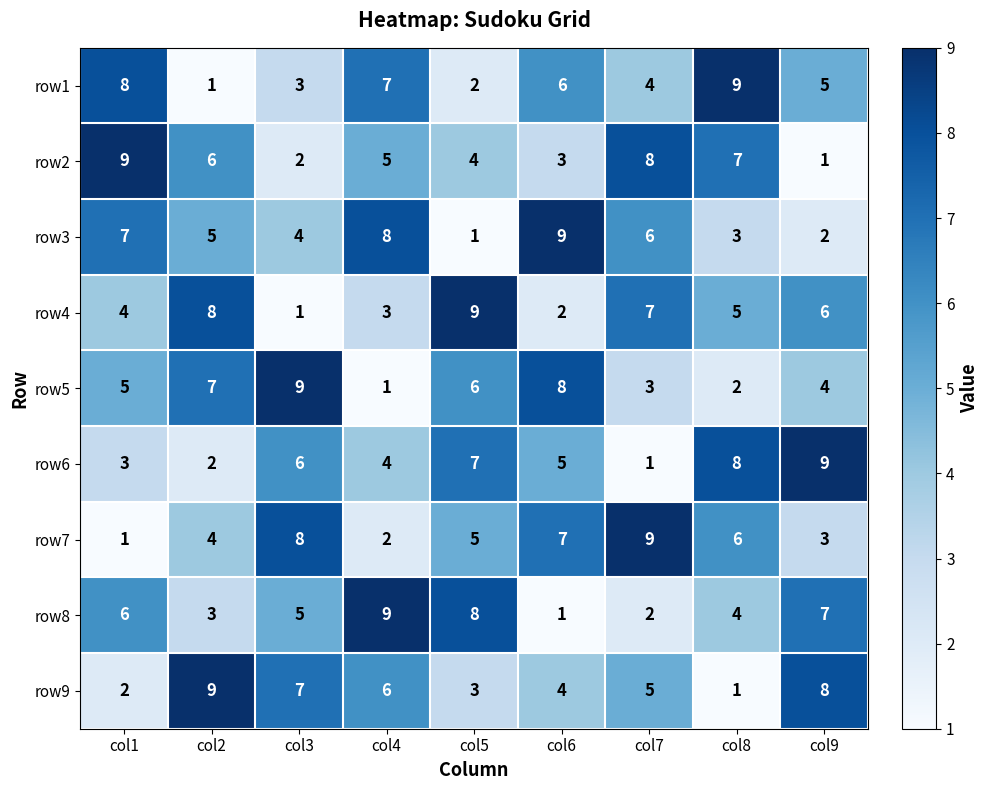

What is the total value across all series at col4?

45